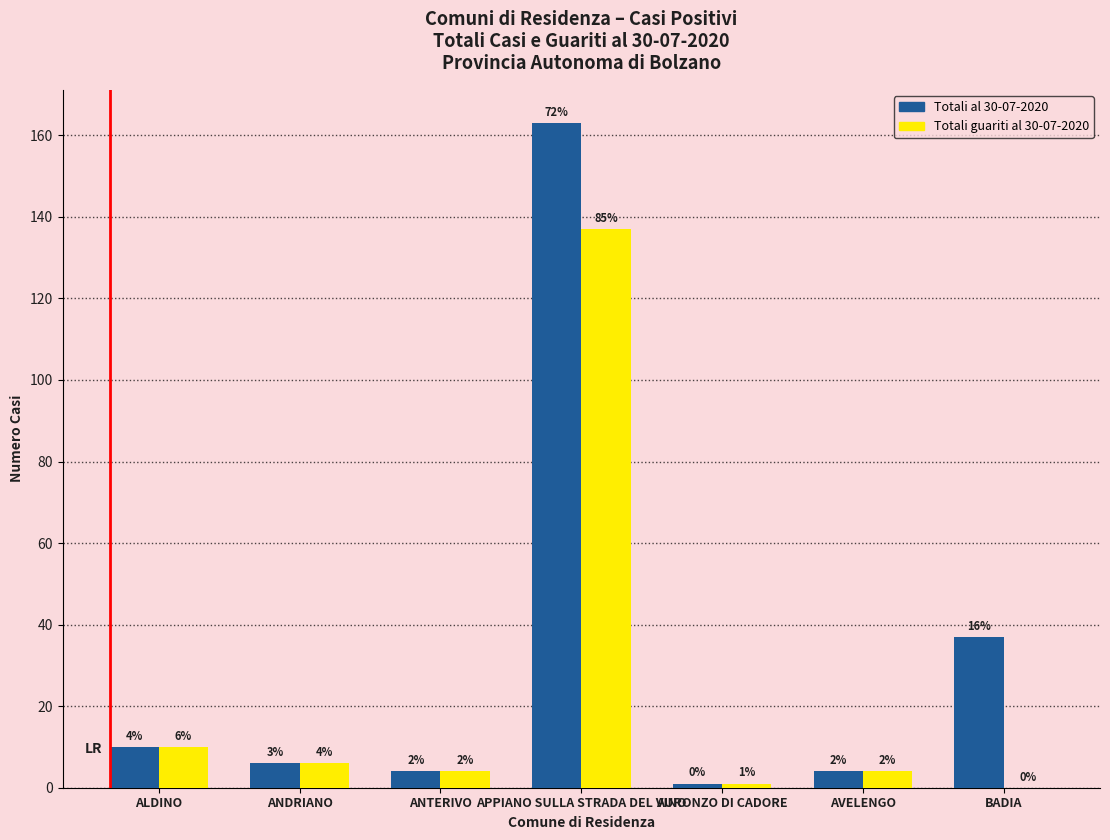

Does the chart contain stacked bars?

No